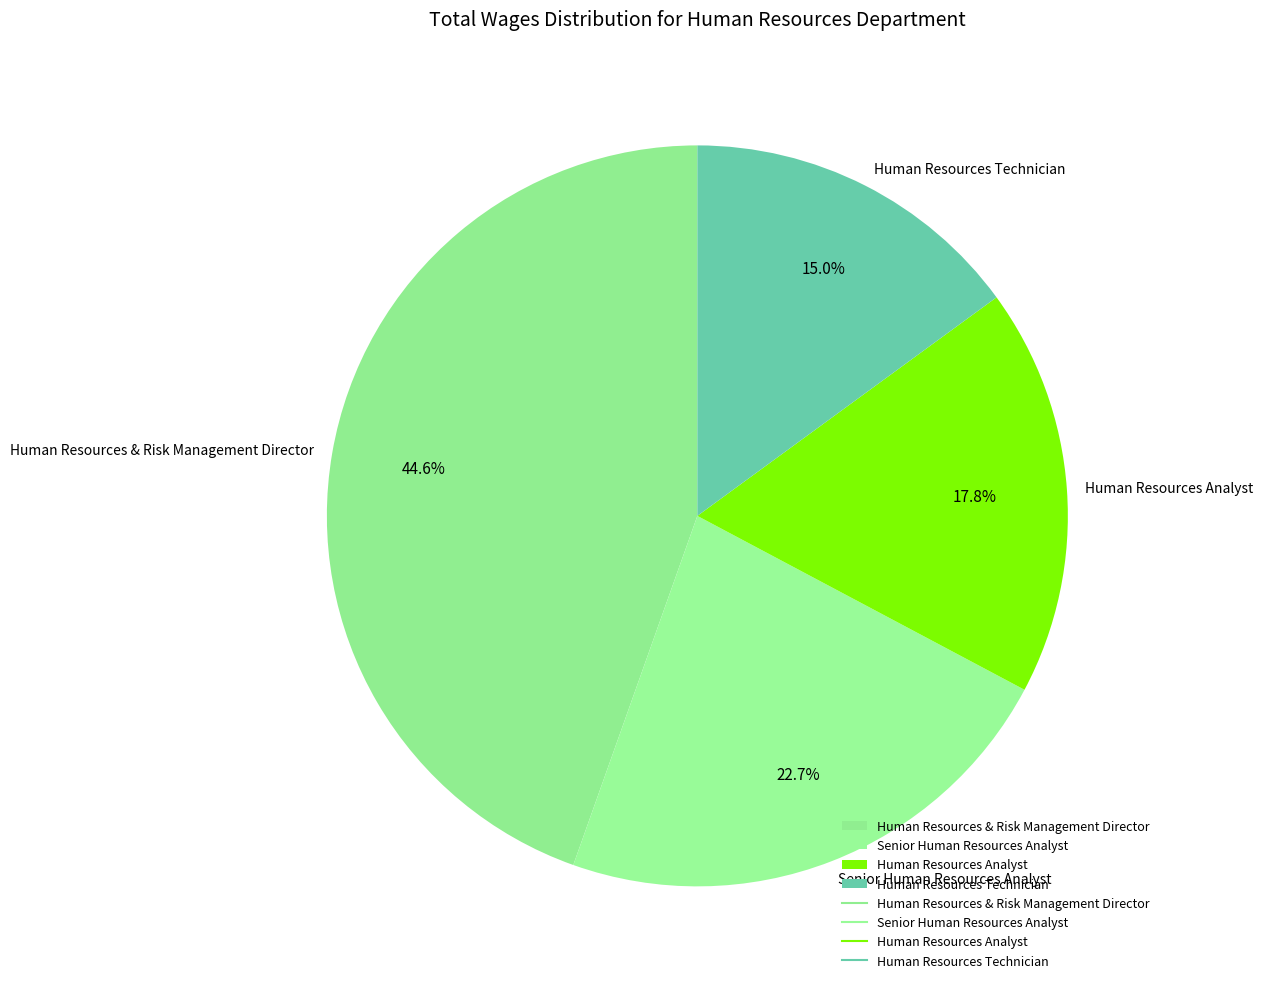

What percentage is the Human Resources Analyst slice, to the nearest percent?

18%